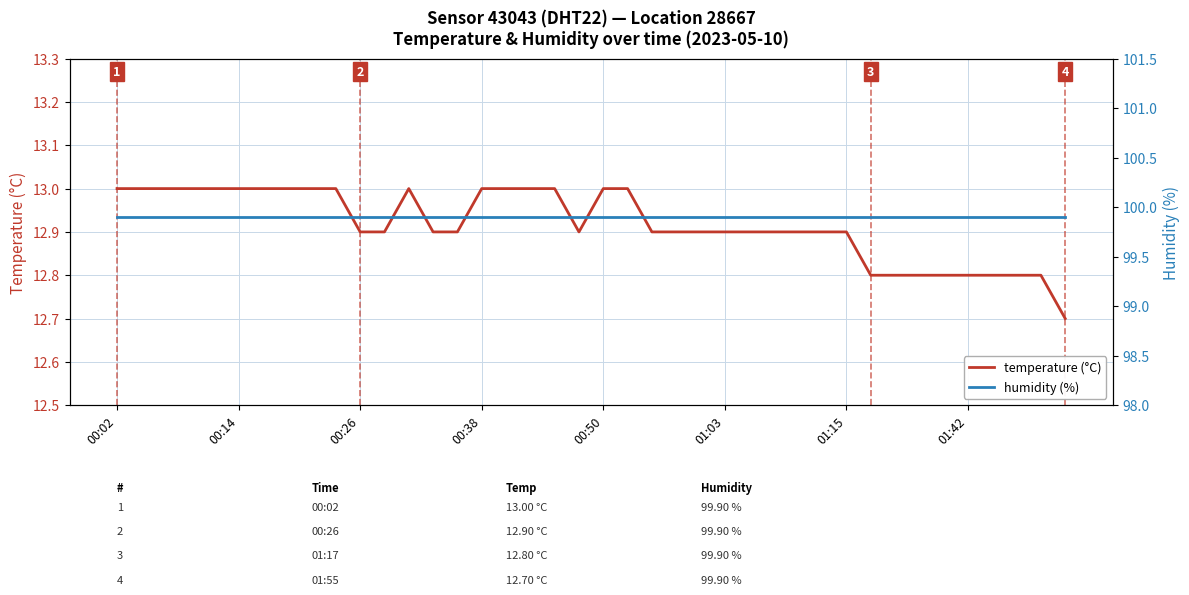

How many interior local valleys does the temperature (°C) series have?

1